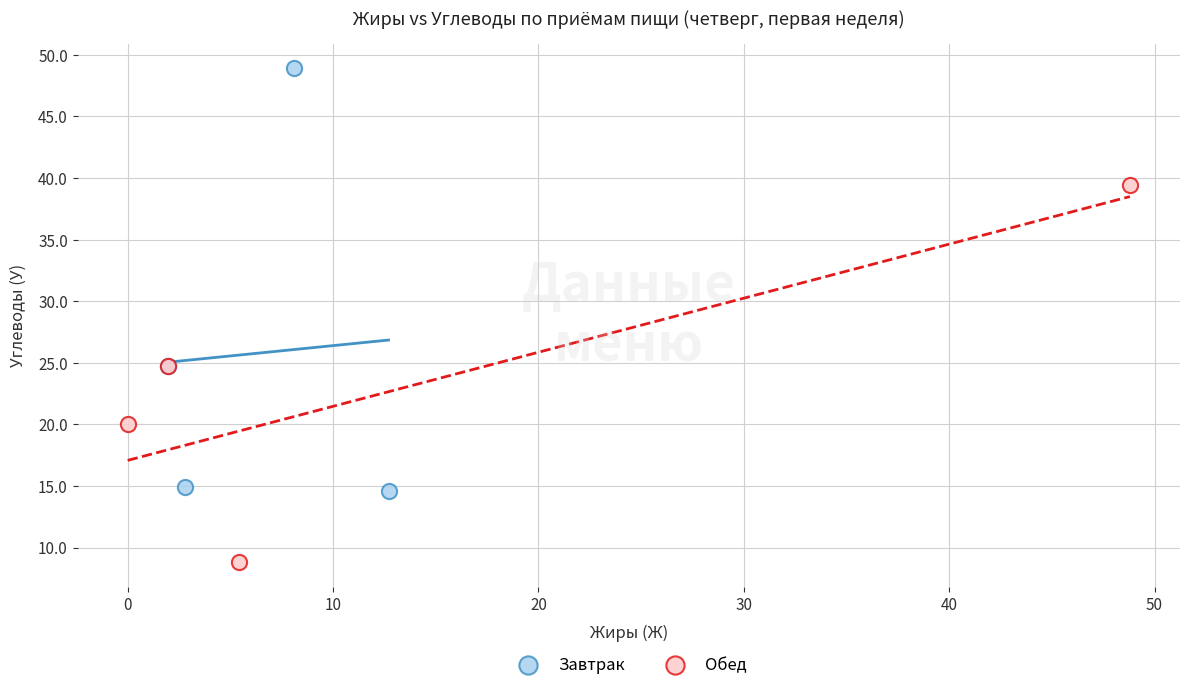

Which series has the widest spread of Y values?

Завтрак